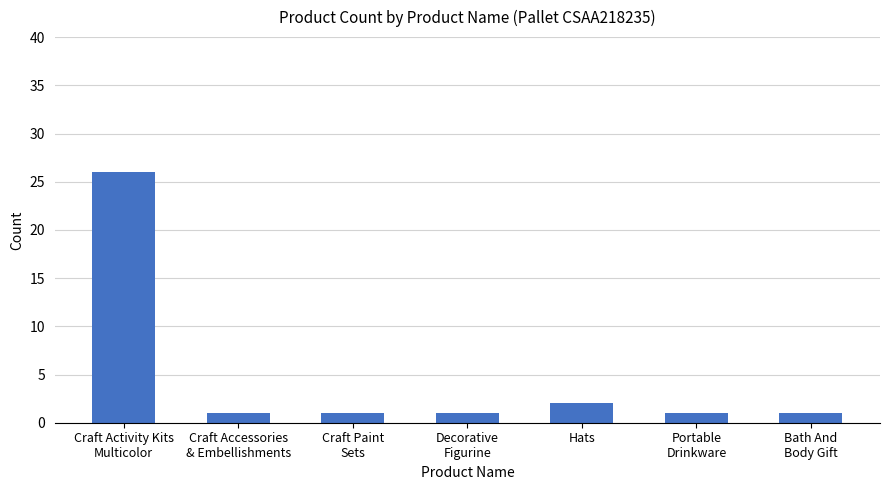

Reading left to right, list all the values displayed in this chart.

Craft Activity Kits
Multicolor=26	Craft Accessories
& Embellishments=1	Craft Paint
Sets=1	Decorative
Figurine=1	Hats=2	Portable
Drinkware=1	Bath And
Body Gift=1